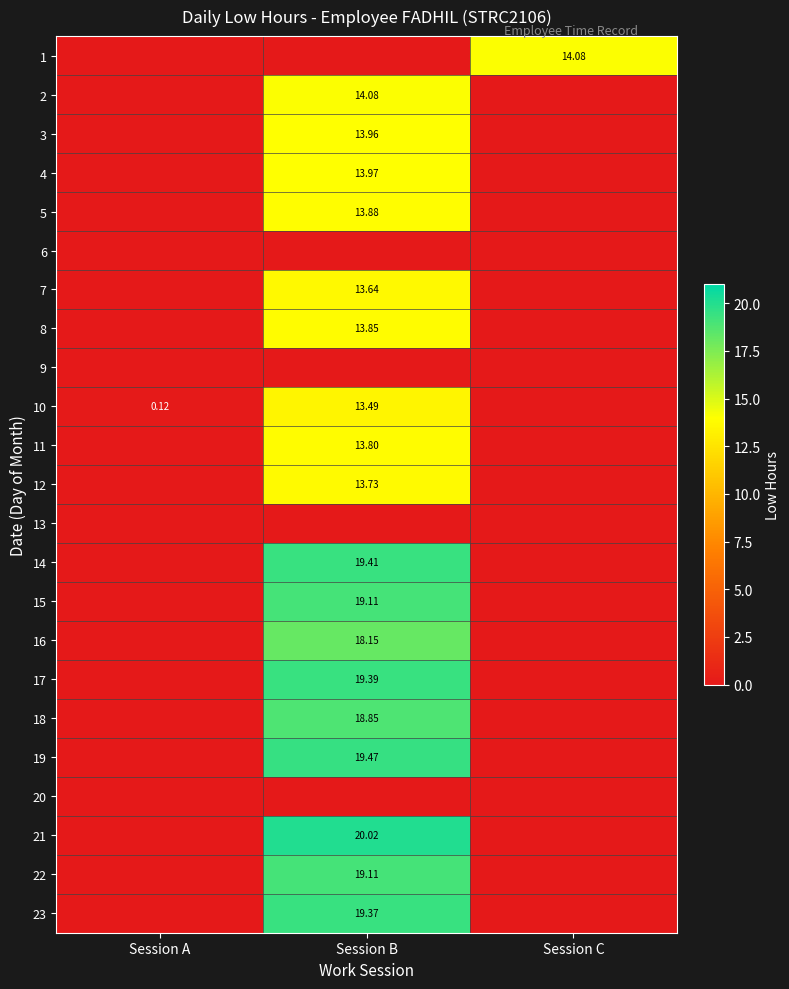

Is the value of 15 at Session B greater than the value of 20 at Session A?

Yes